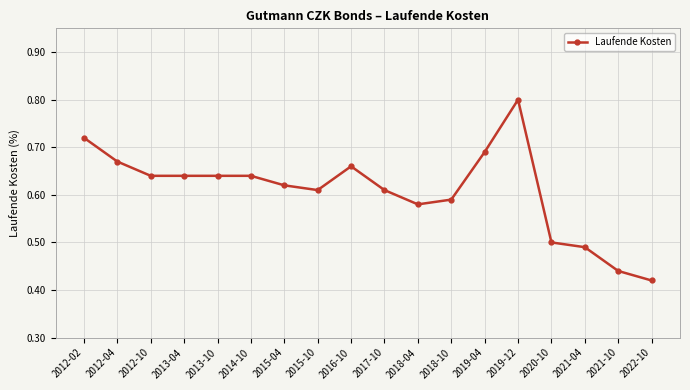

What is the label of the 17th point from the left?

2021-10